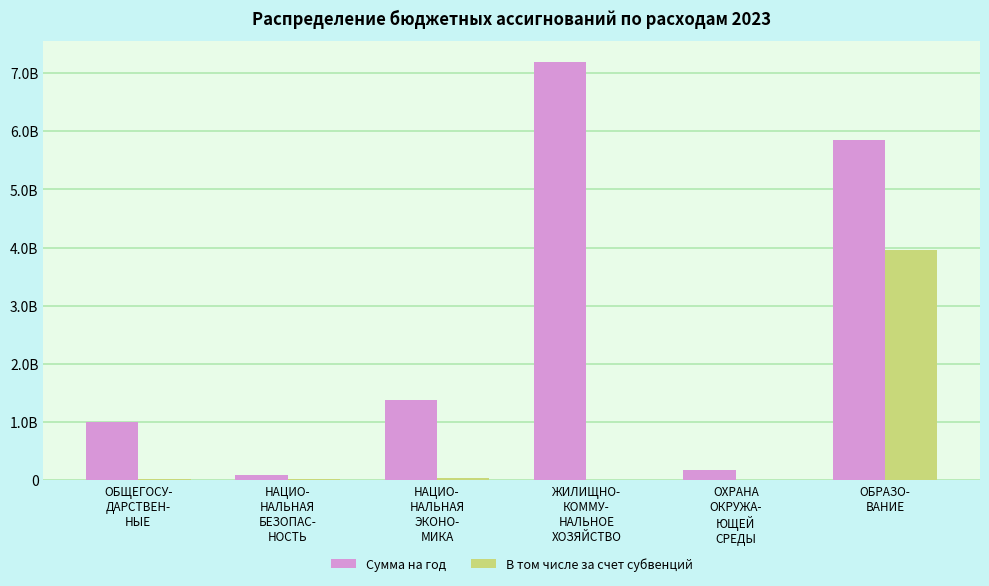

True or false: В том числе за счет субвенций has a value of 2092580134.3 at ОБРАЗО-
ВАНИЕ.

False